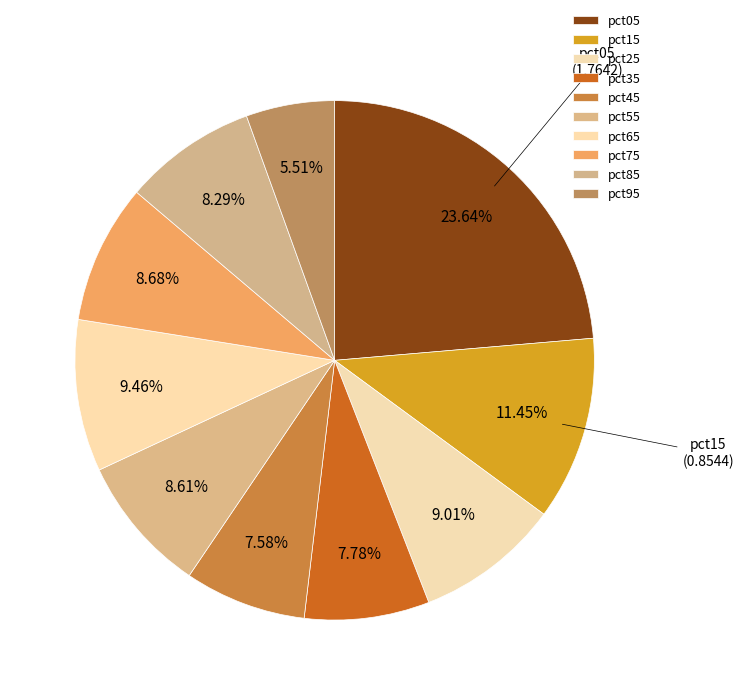

How many segments does this pie chart have?

10